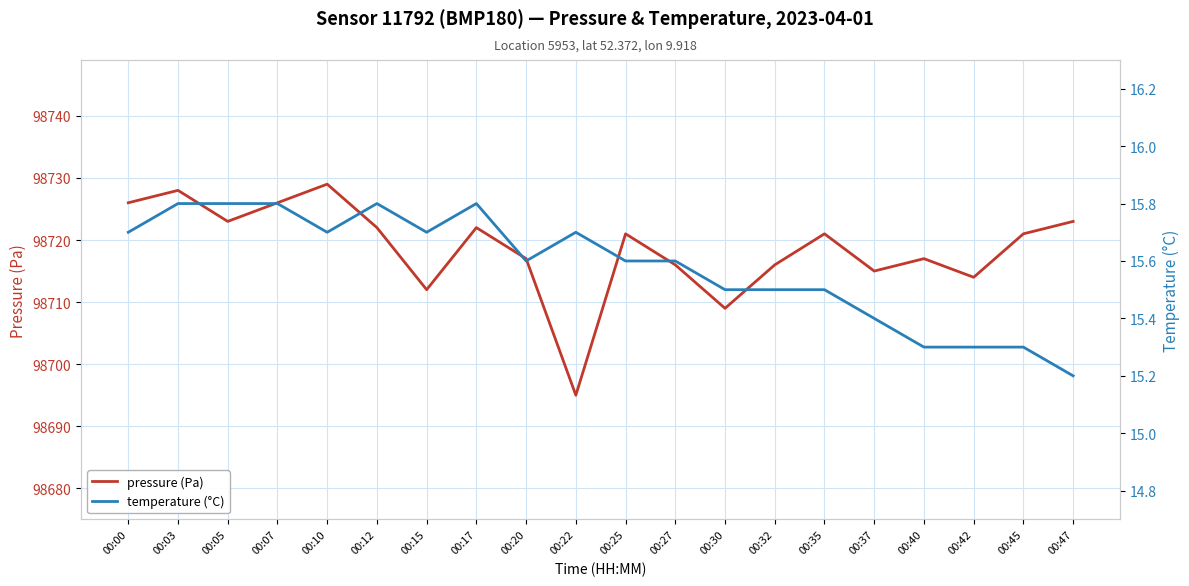

What are all the series names shown in the legend?

pressure (Pa), temperature (°C)